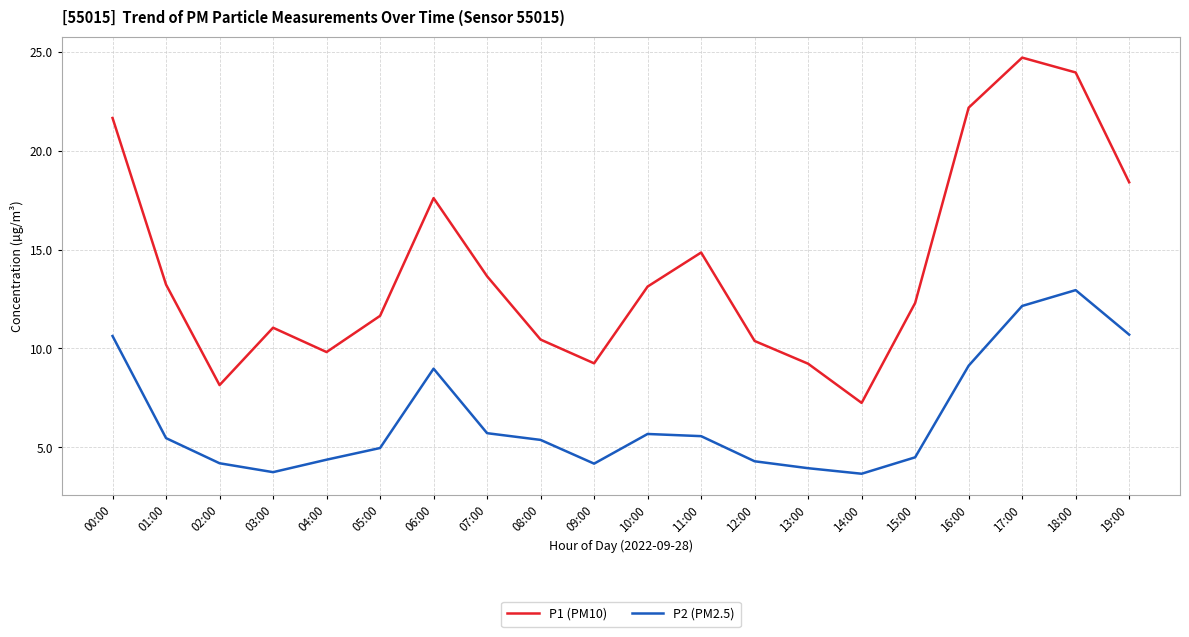

At which label does P1 (PM10) first exceed 13?

00:00